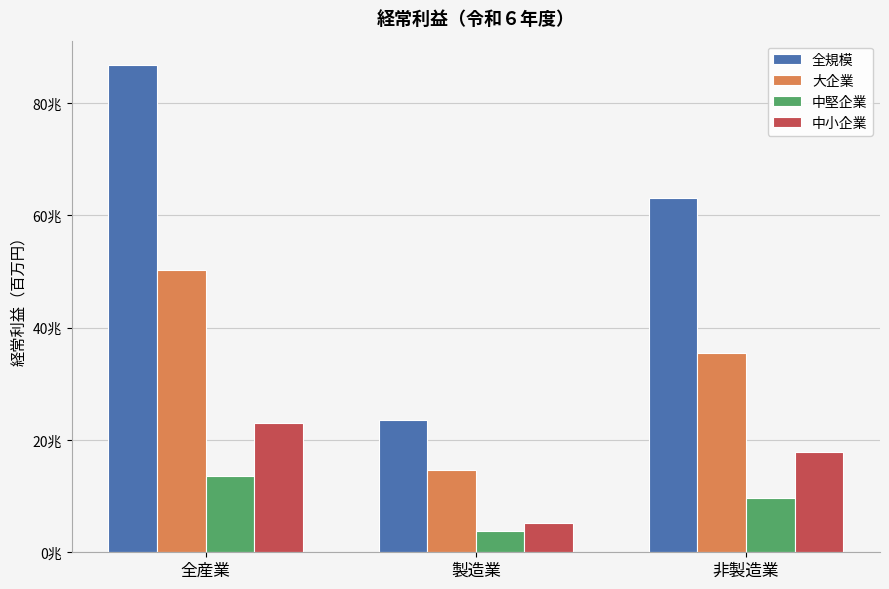

What are all the series names shown in the legend?

全規模, 大企業, 中堅企業, 中小企業